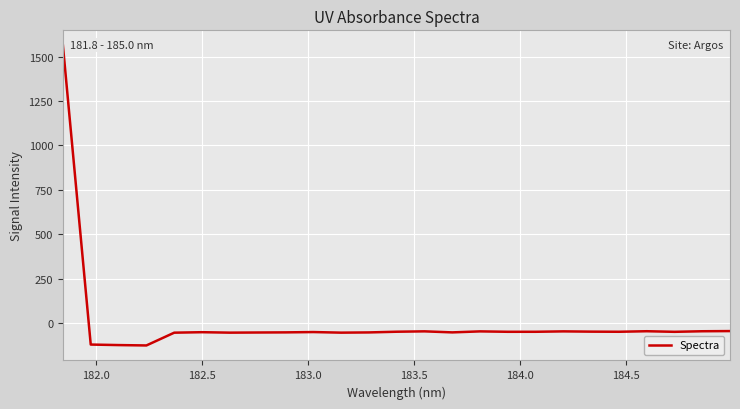

What is the difference between the maximum and minimum values?

1691.4